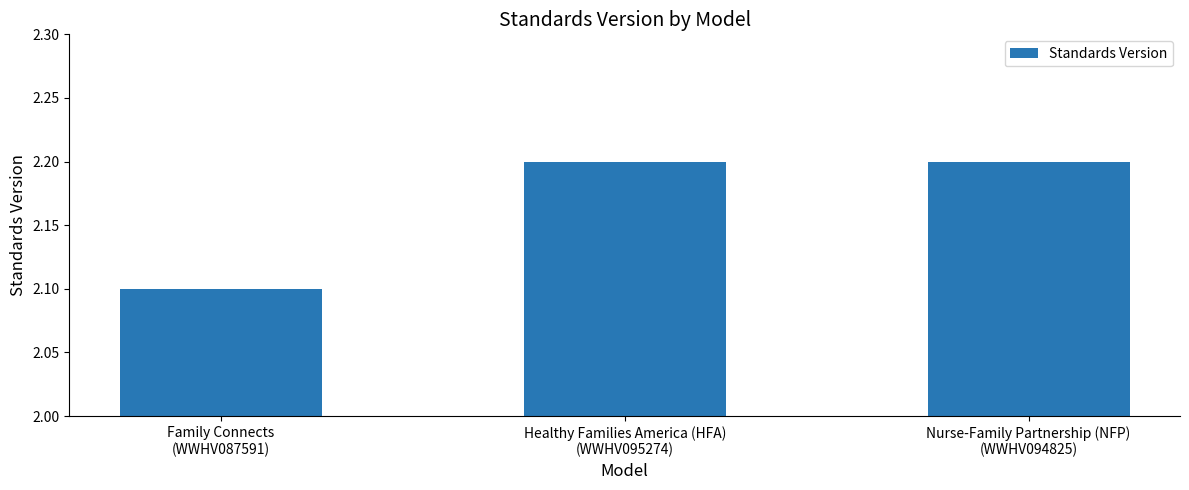

What is the value of the 1st bar from the left?

2.1